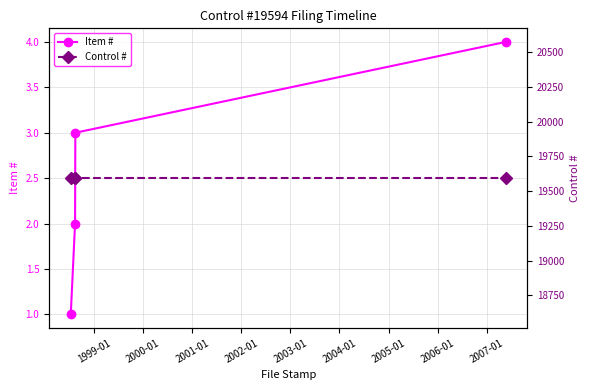

Does the chart display data point markers on the line(s)?

Yes